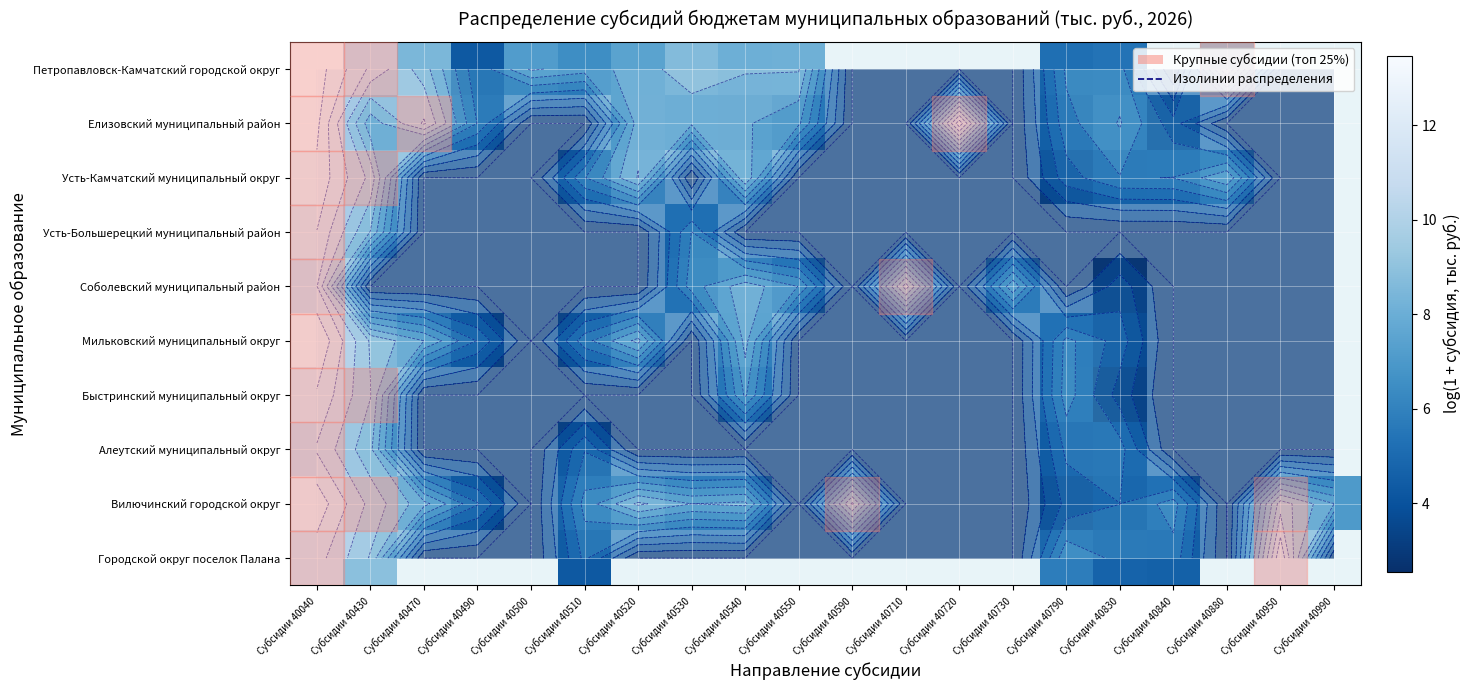

What is the difference between the maximum and minimum values in the Петропавловск-Камчатский городской округ series?

9.2